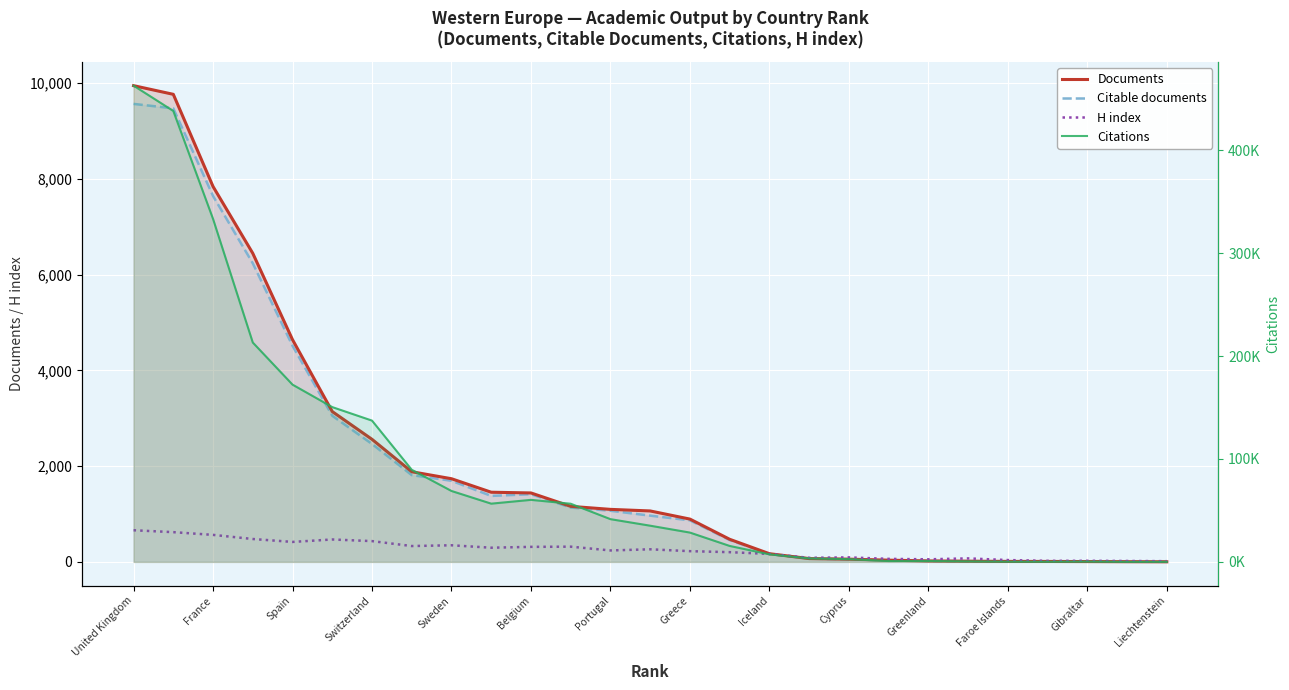

At how many categories does at least one series exceed 238899?

3